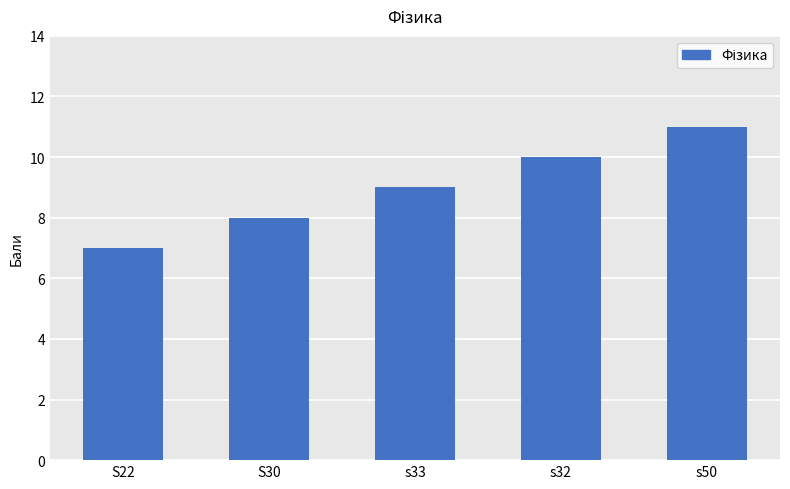

Are the bars grouped side by side (vs. stacked)?

No